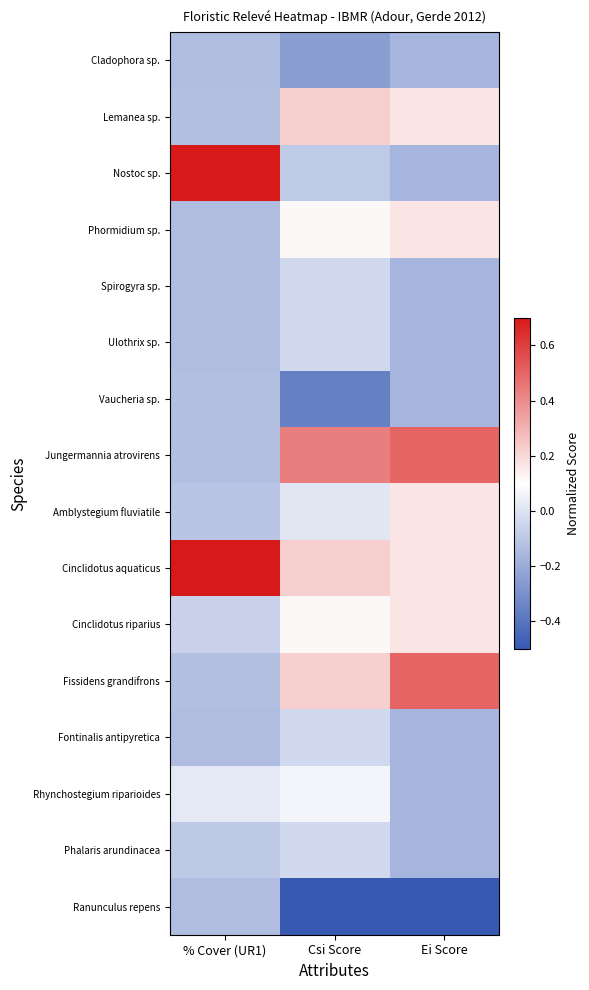

What is the spread (max minus min) of values at Ei Score?

1.0